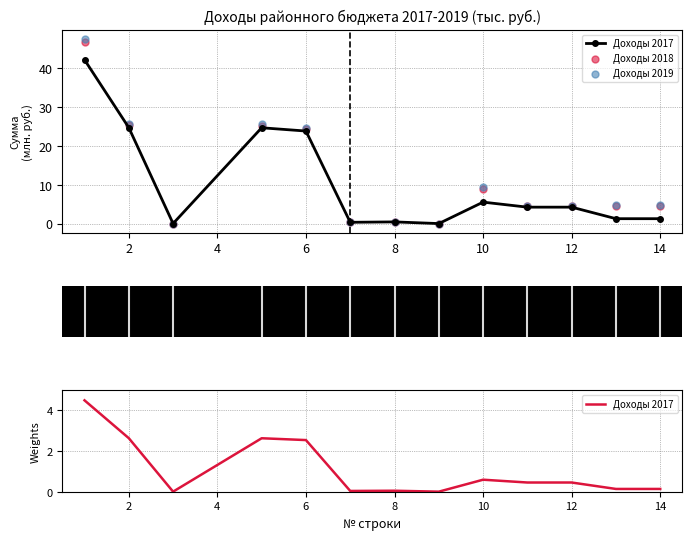

What are all the series names shown in the legend?

Доходы 2017, Доходы 2018, Доходы 2019